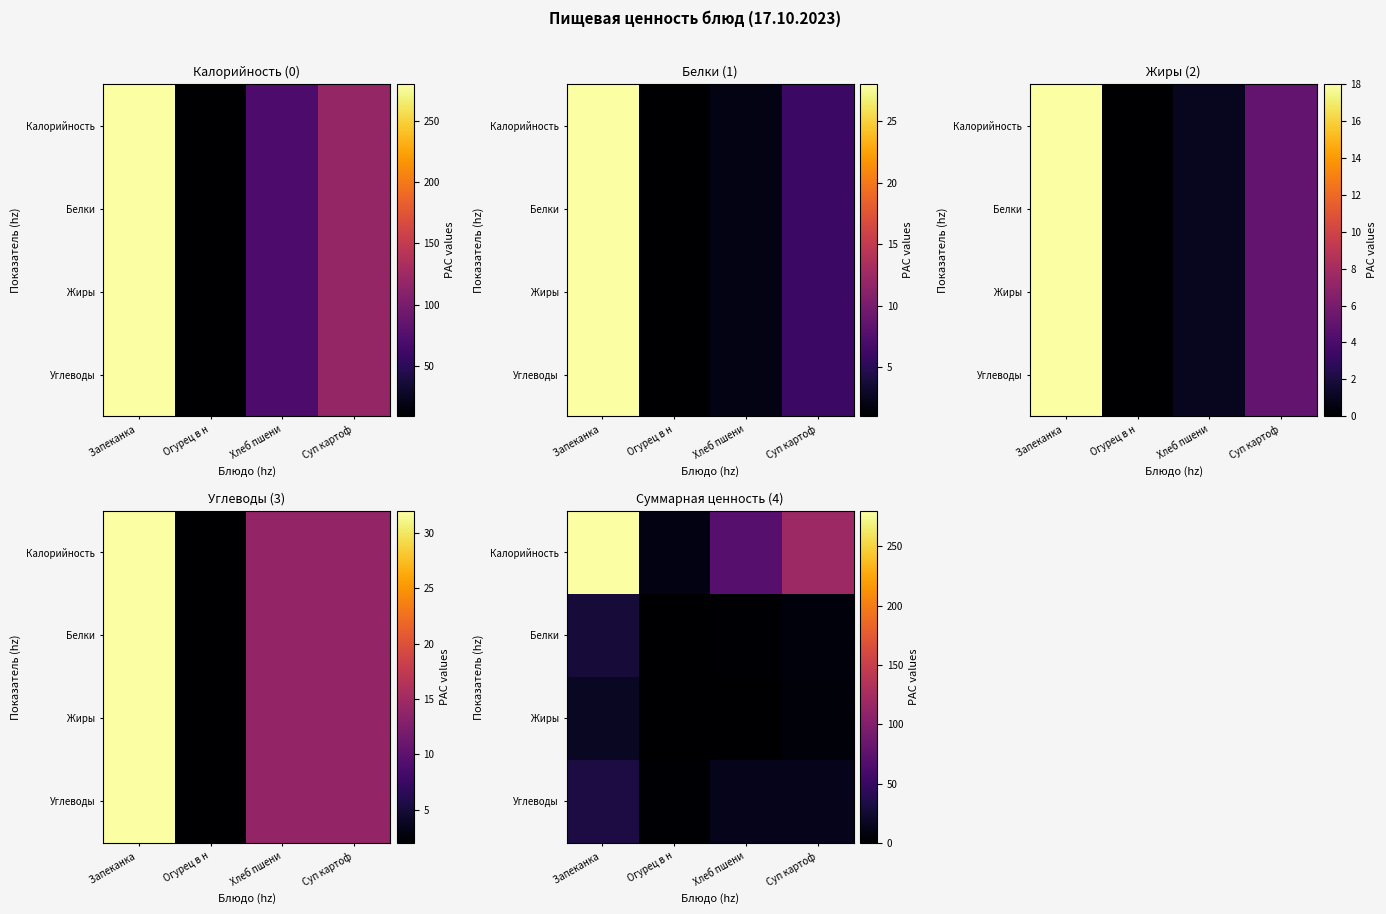

Rank the categories by Углеводы value from highest to lowest.

Запеканка, Хлеб пшени, Суп картоф, Огурец в н